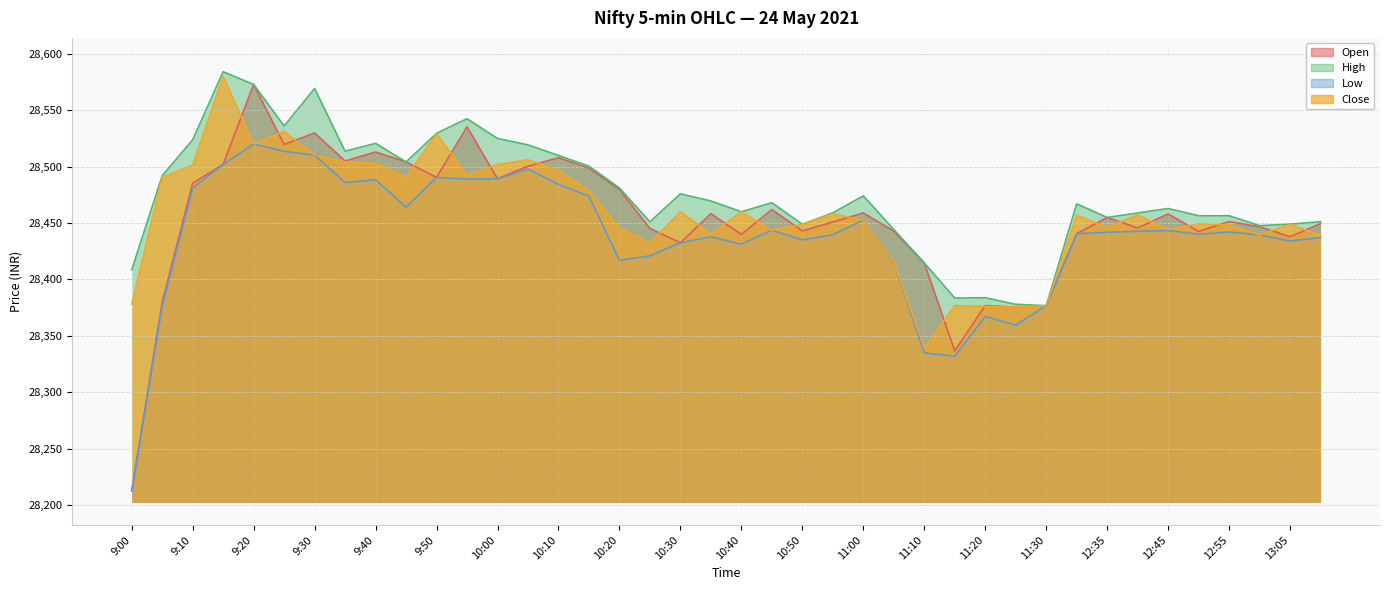

True or false: Close and Low cross at least once.

False